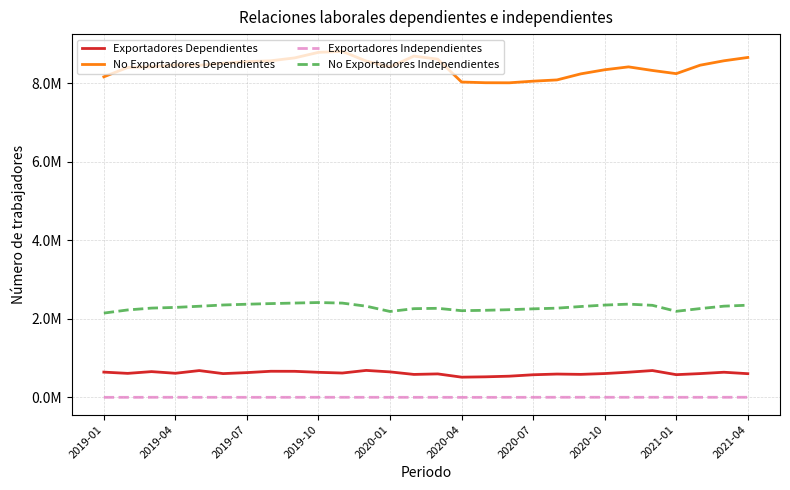

What are all the series names shown in the legend?

Exportadores Dependientes, No Exportadores Dependientes, Exportadores Independientes, No Exportadores Independientes